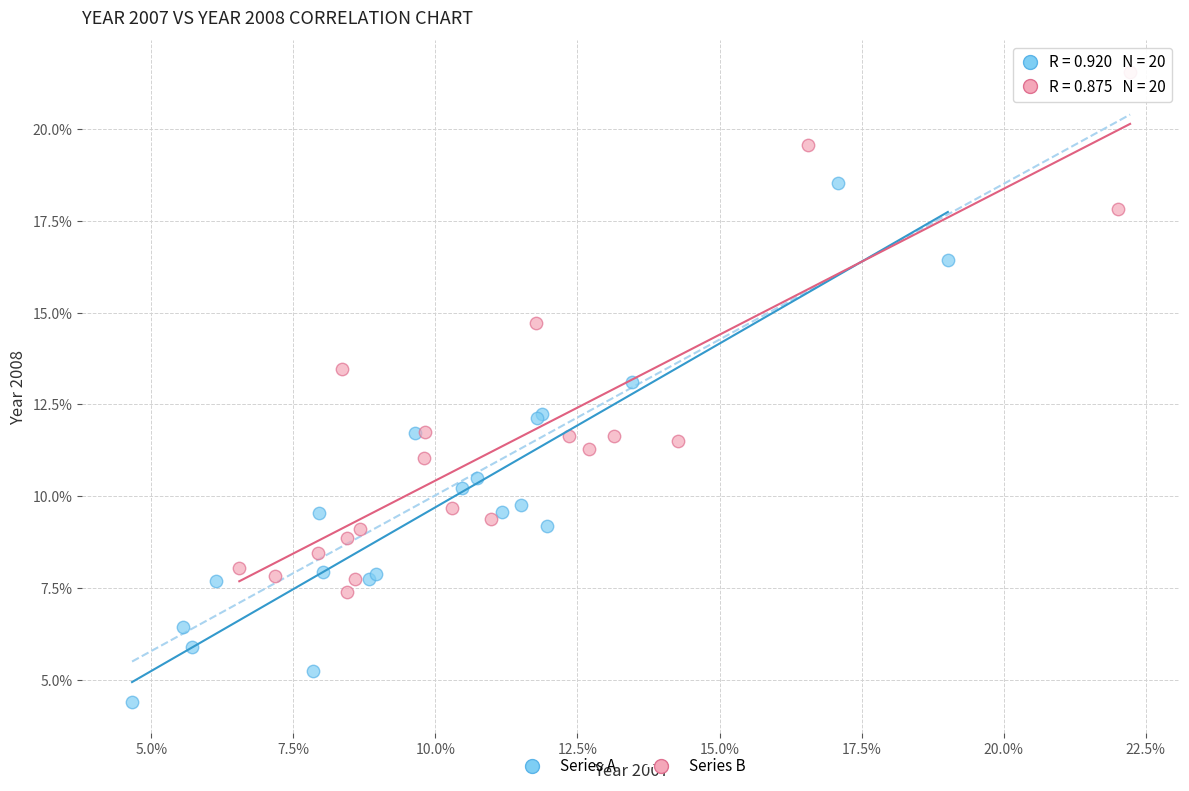

Which series contains the lowest Y value?

Series A